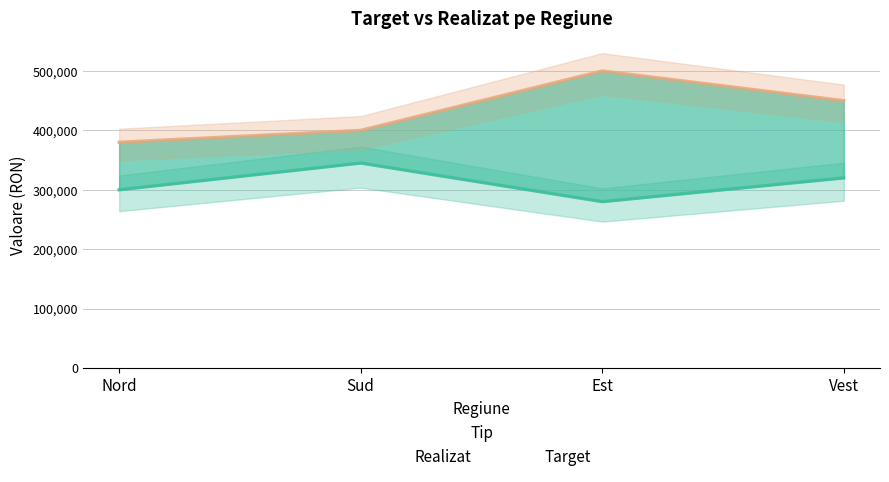

At Sud, list the series in order from smallest to largest.

Realizat, Target